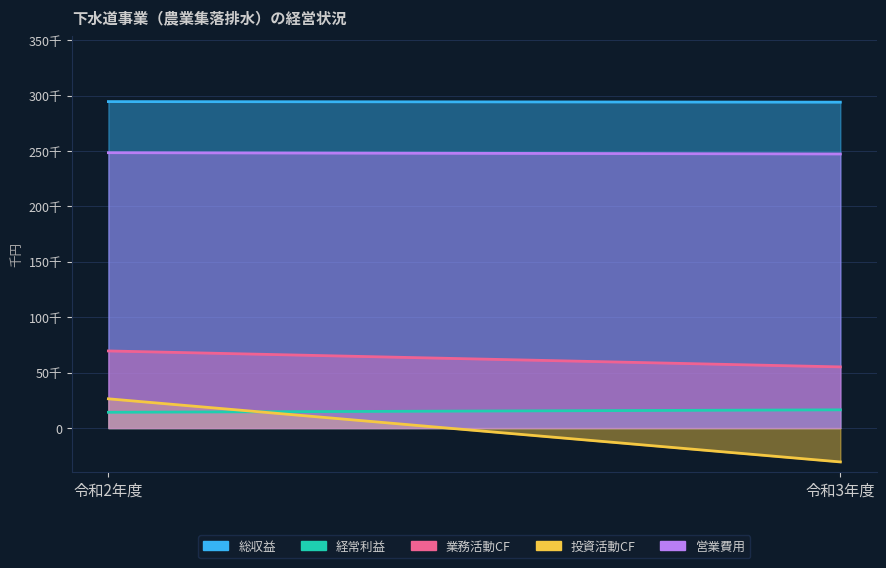

How many values in the 経常利益 series are below 16447?

1